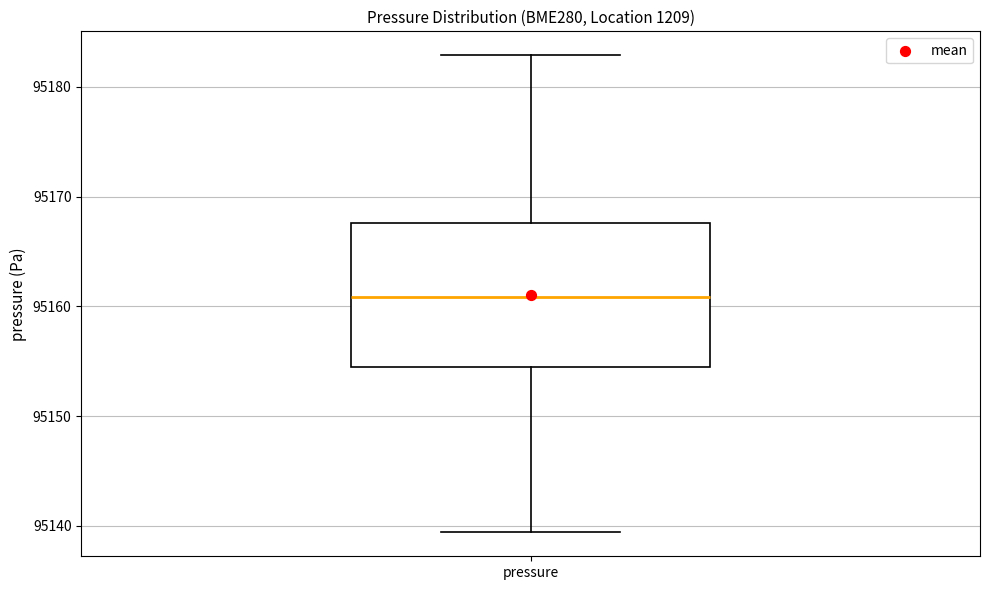

Transcribe this box plot: give where the median line is, the range the box spans, and where the two whiskers end, as read against the y-axis. The values are not printed on the chart, so give them approximately, as read against the axis.

median 95161, box 95154 to 95168, whiskers 95139 to 95183